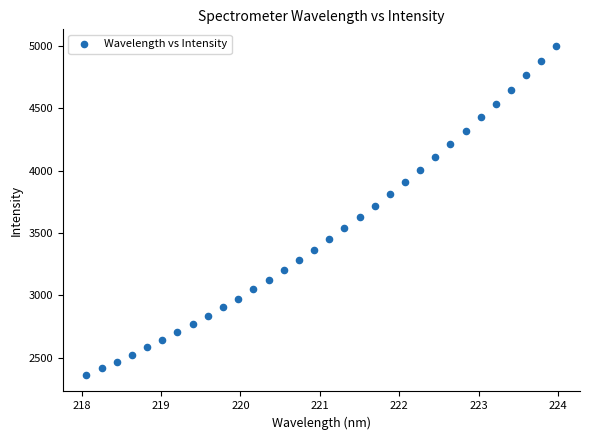

What is the range of X values (max minus min)?

5.9